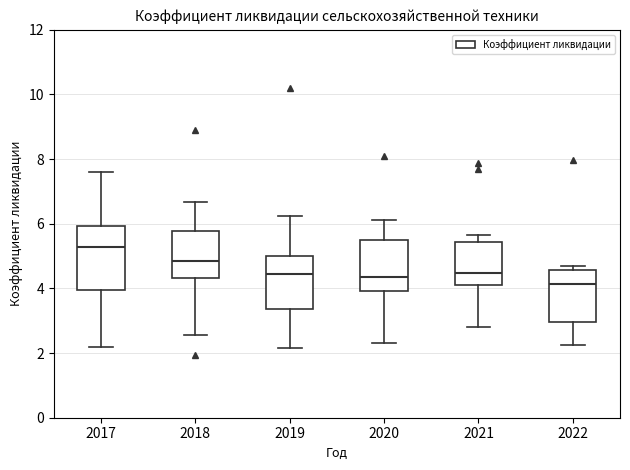

Where does the upper whisker of the box at x = 2020 end on the y-axis? The values are not printed on the chart, so give them approximately, as read against the axis.

6.2